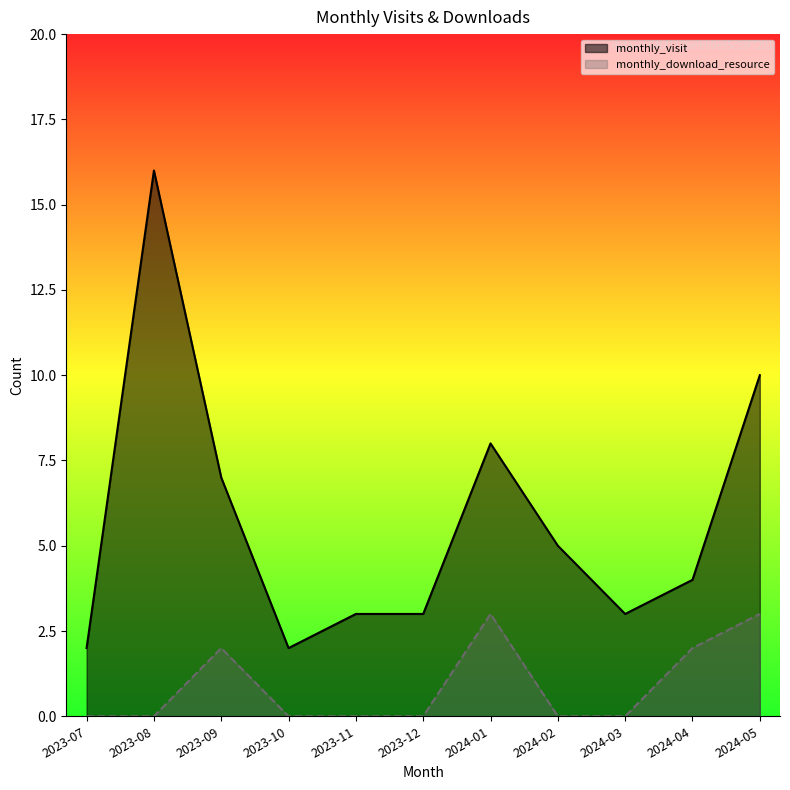

What is the spread (max minus min) of values at 2023-08?

16